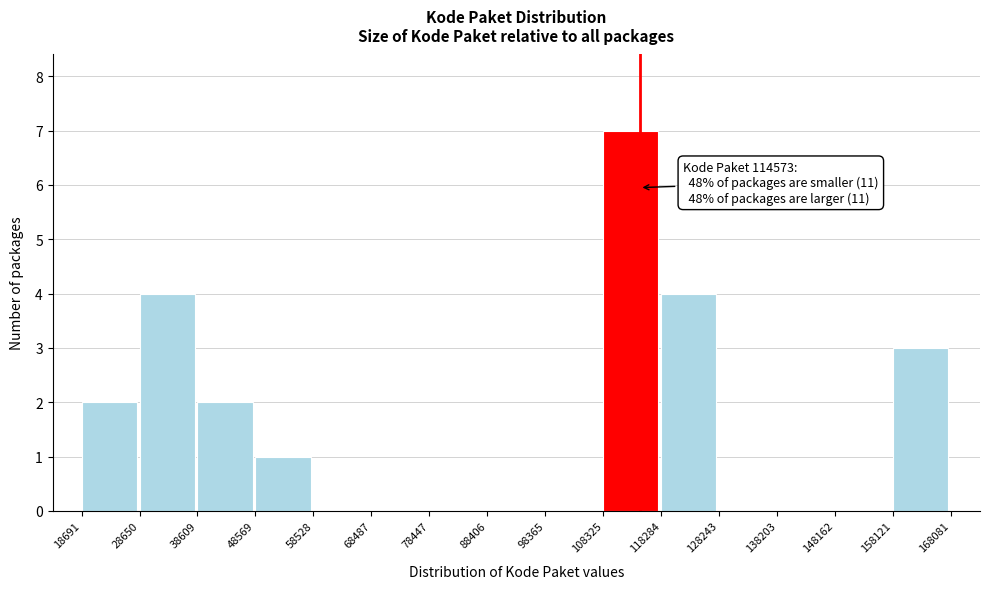

Over which range of the x-axis is the bar tallest?

108325 to 118284